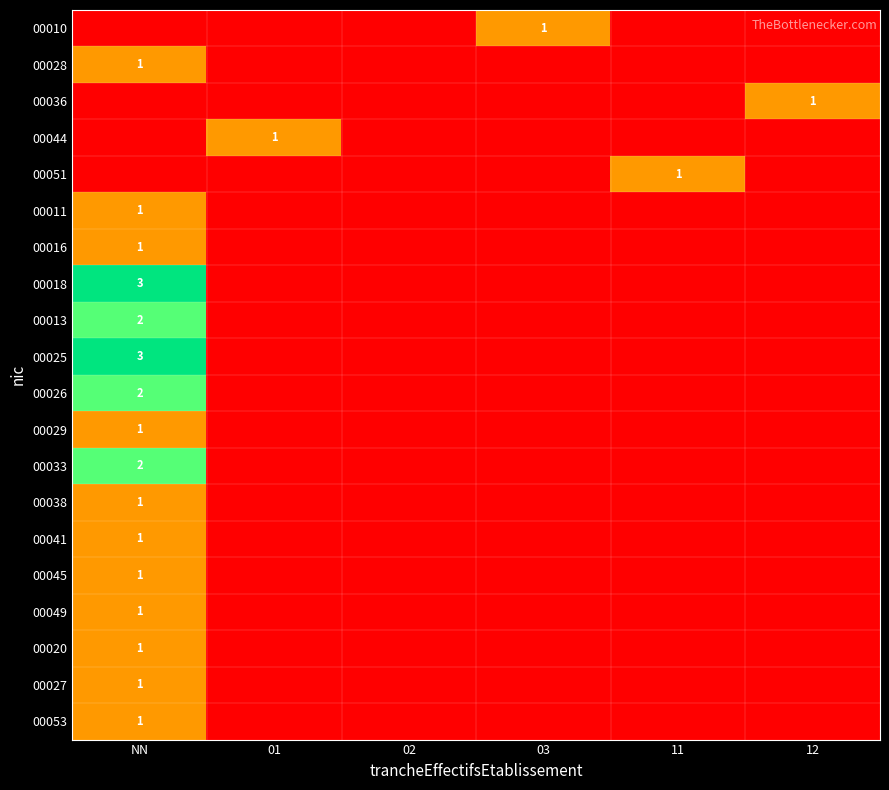

The value of 00051 at 11 is 1. True or false?

True